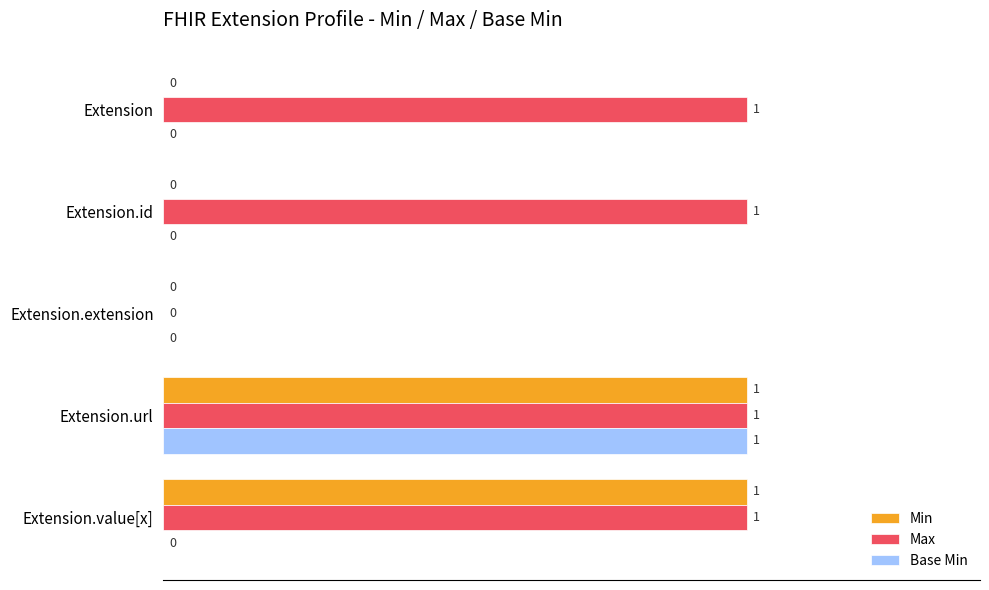

The Base Min series shows 1 at Extension.url. True or false?

True